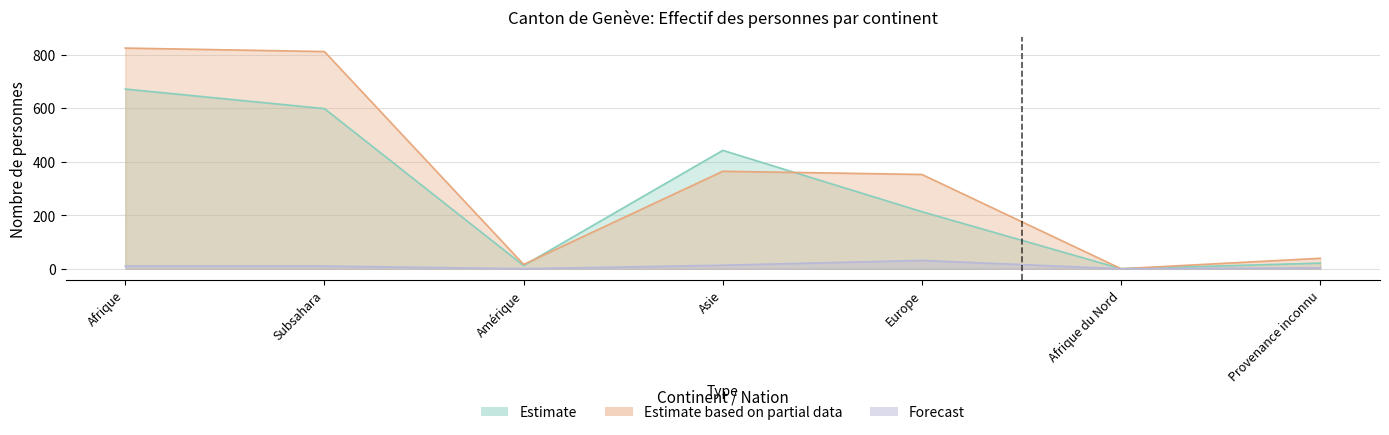

At which category does the chart reach its peak across all series?

Afrique